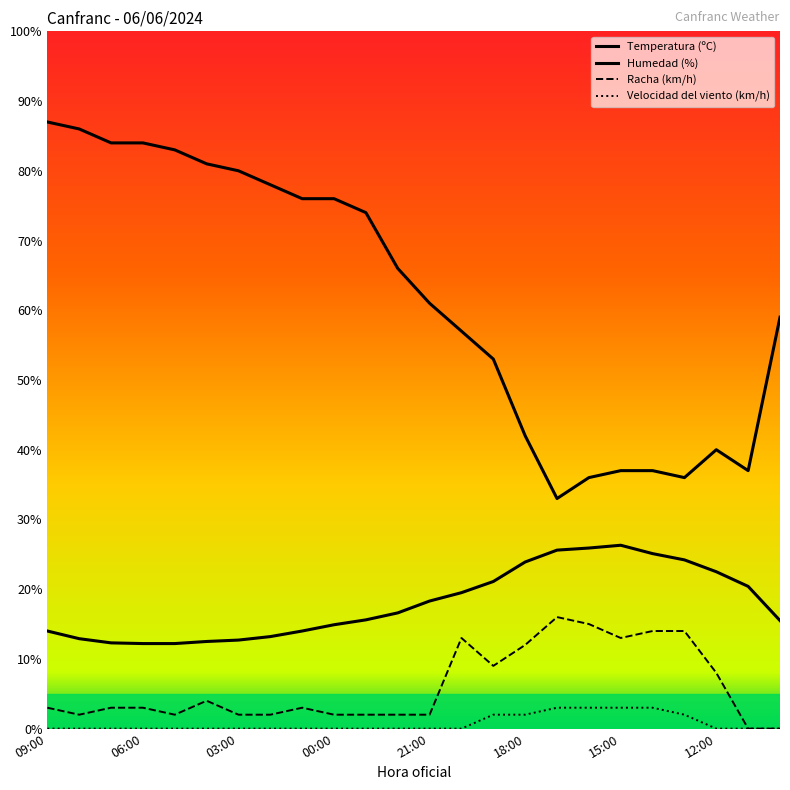

What is the difference between the second highest and second lowest values in the Velocidad del viento (km/h) series?

3.0